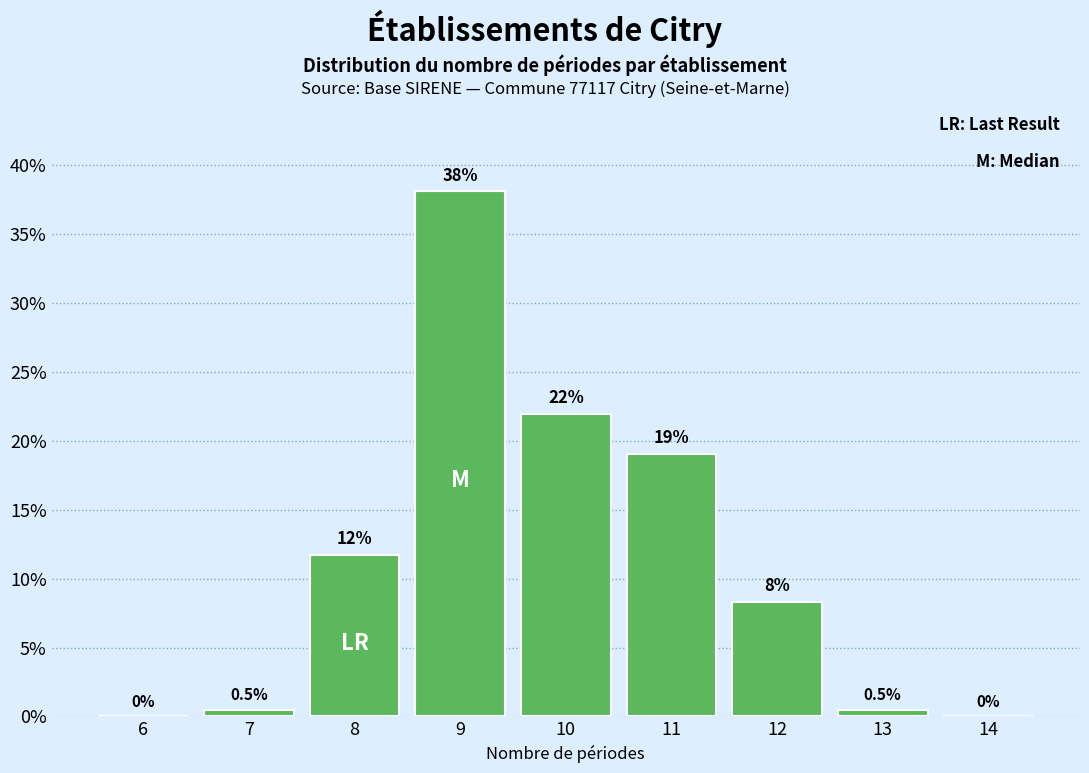

Reading left to right, what are all the values shown in this chart?

6=0.0	7=0.5	8=11.7	9=38.0	10=22.0	11=19.0	12=8.3	13=0.5	14=0.0